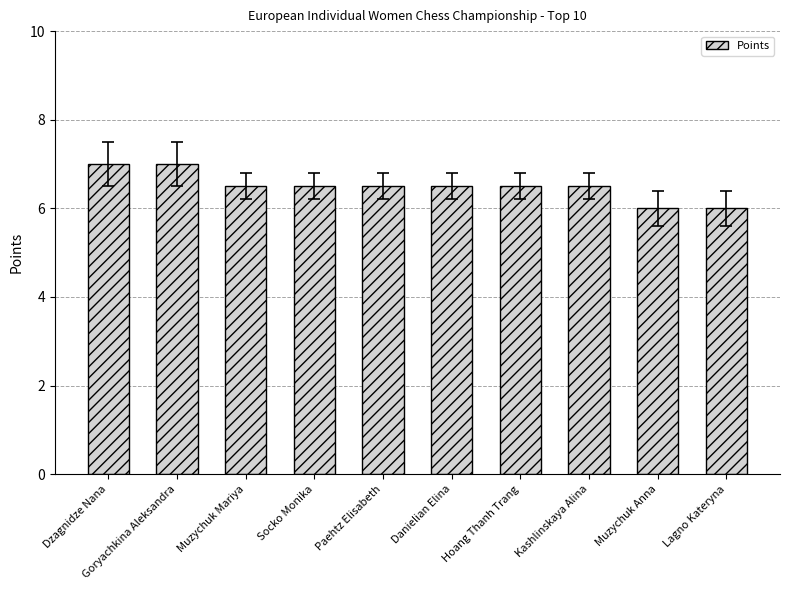

What is the difference between the second highest and minimum values?

1.0